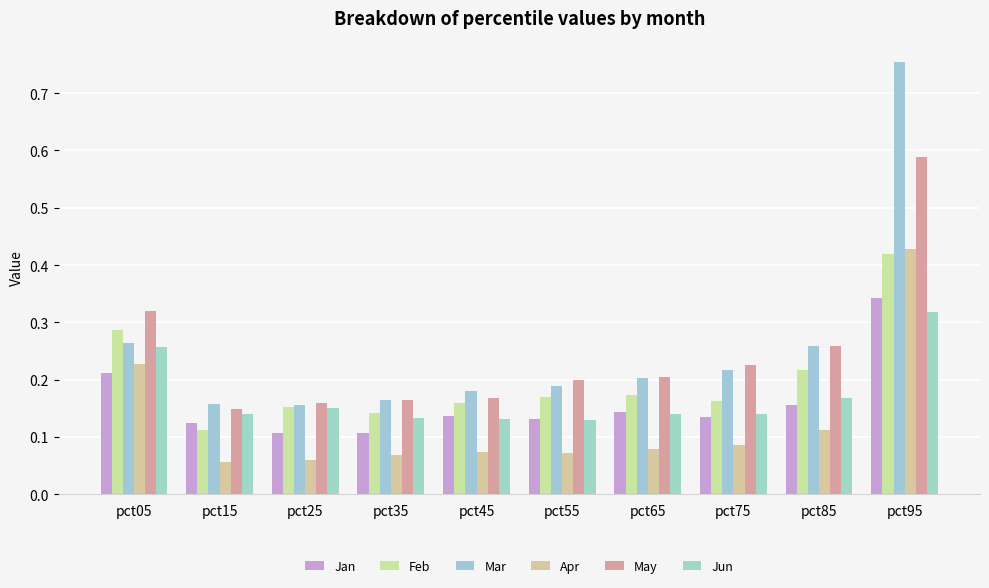

How many May values are between 0 and 1?

10